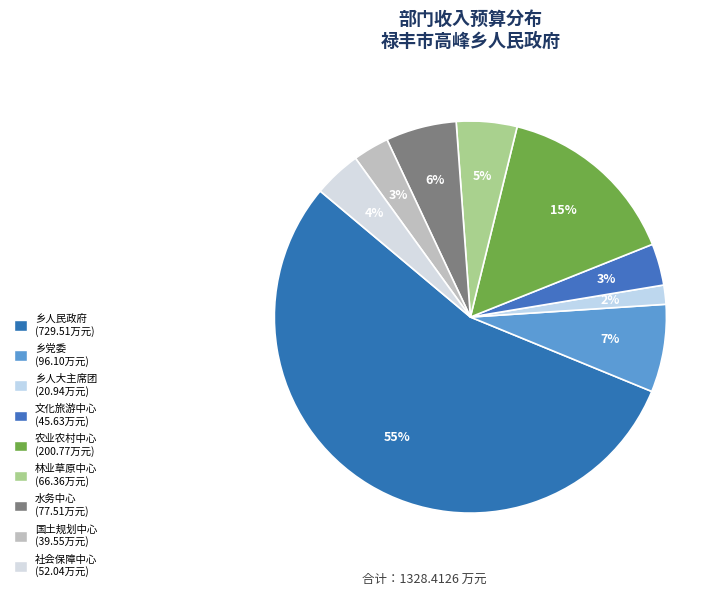

How many segments does this pie chart have?

9